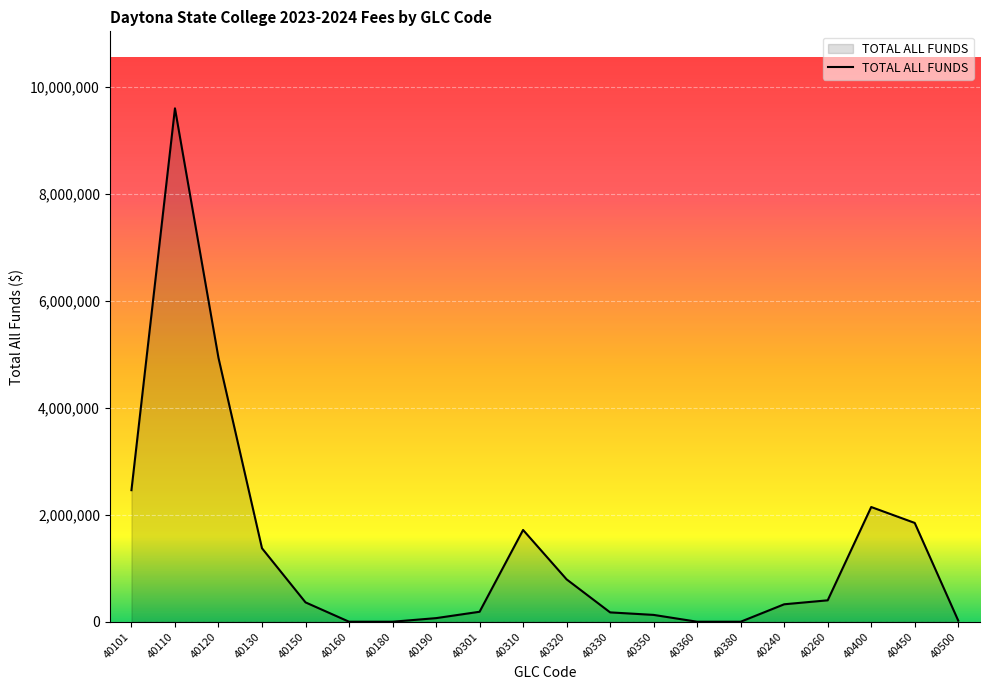

What is the difference between the values at 40301 and 40400?

1957416.4